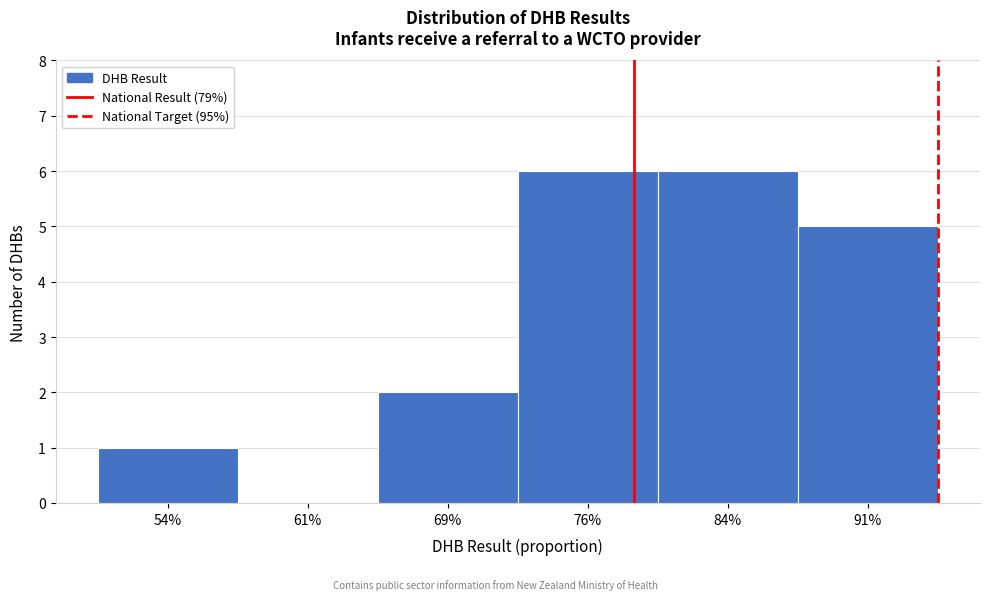

Reading left to right, transcribe all the data shown in this chart.

54%=1	61%=0	69%=2	76%=6	84%=6	91%=5